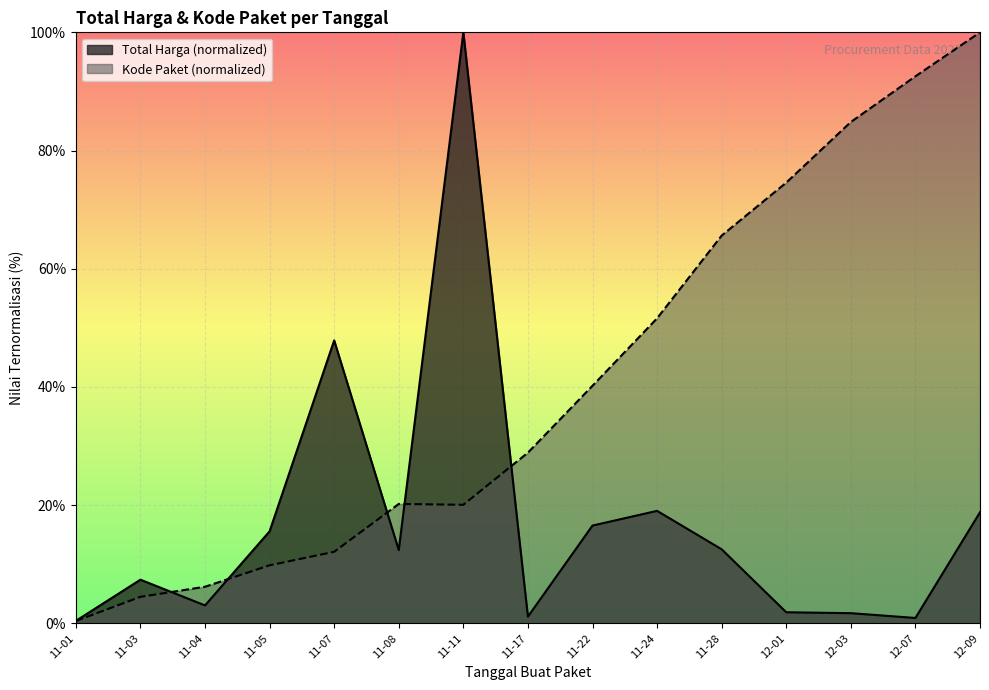

Which series changed the most between 11-05 and 11-24?

Kode Paket (avg)